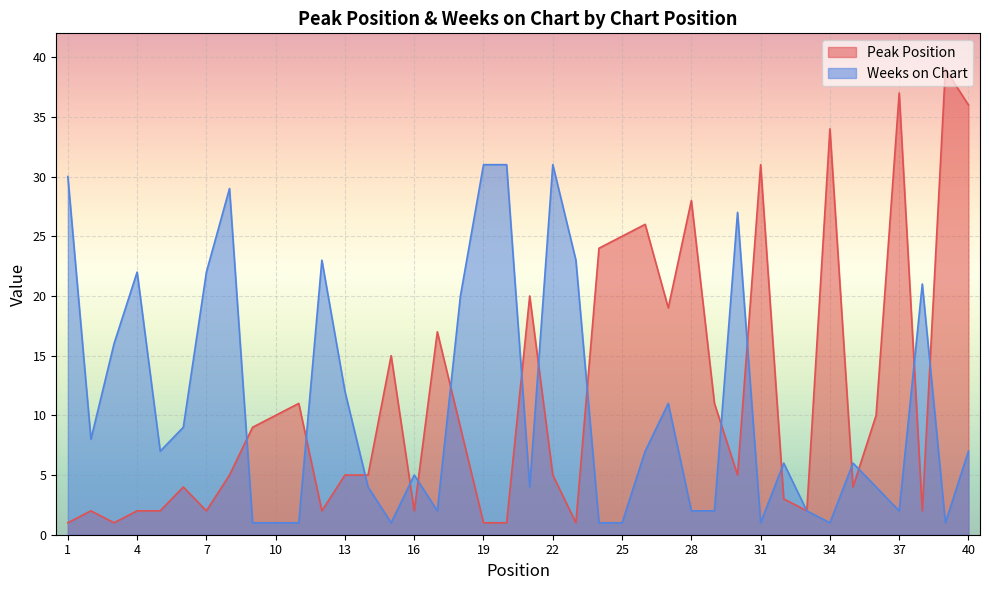

Between 15 and 29, which series saw the biggest shift?

Peak Position